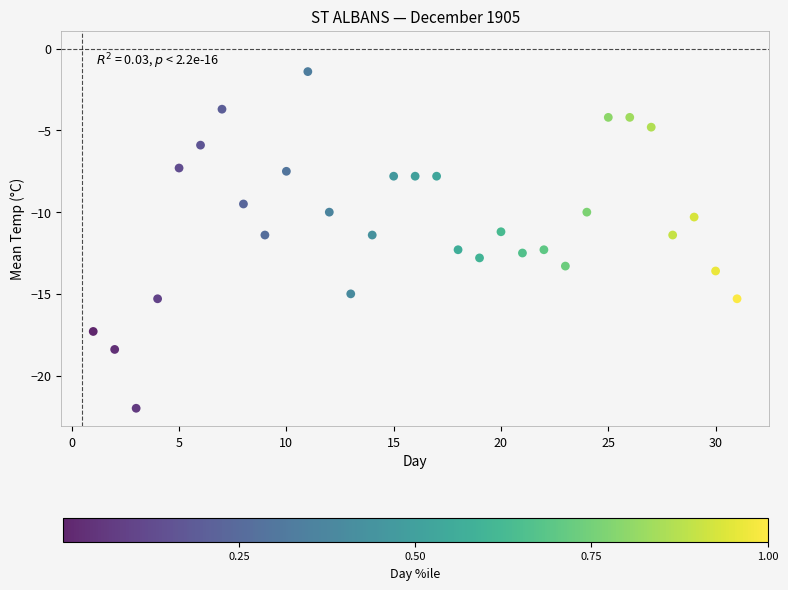

What is the range of Y values (max minus min)?

20.6